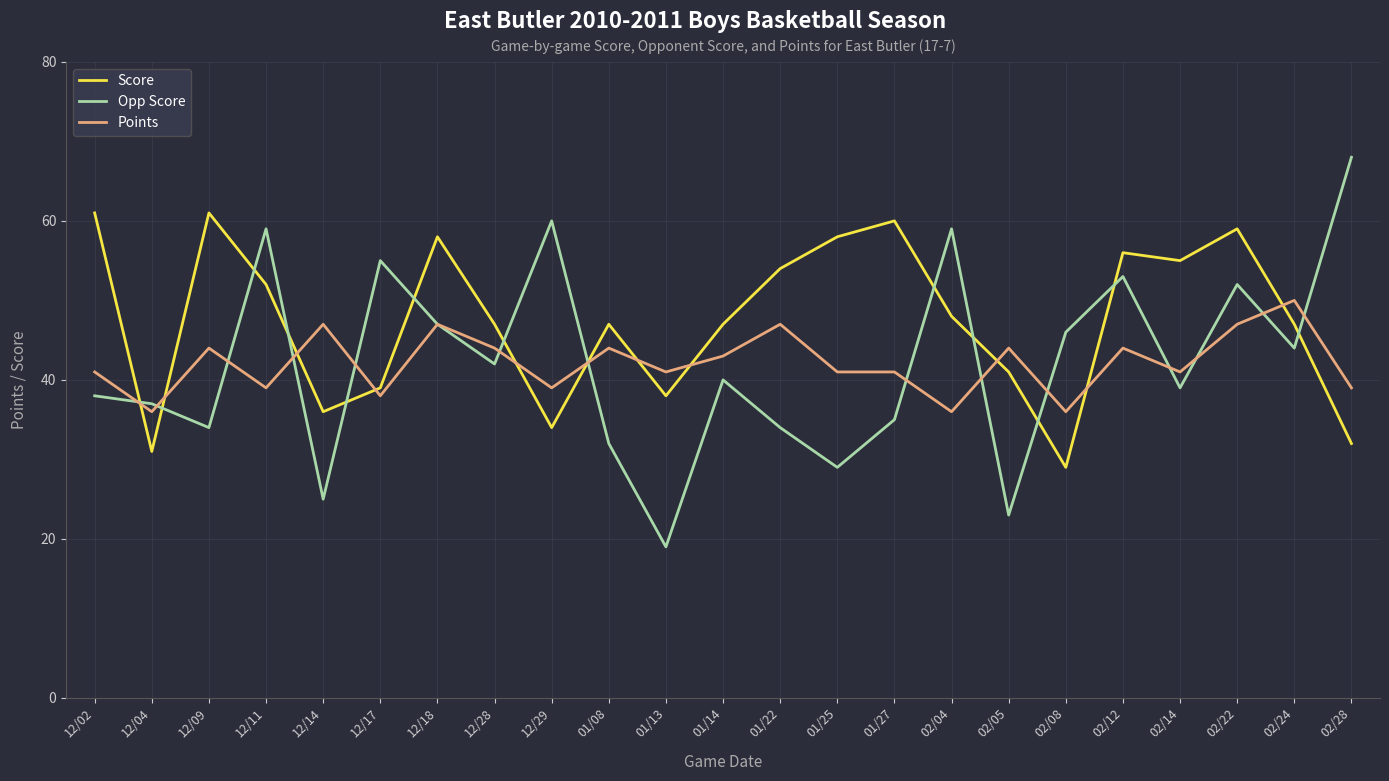

What is the spread (max minus min) of values at 12/14?

22